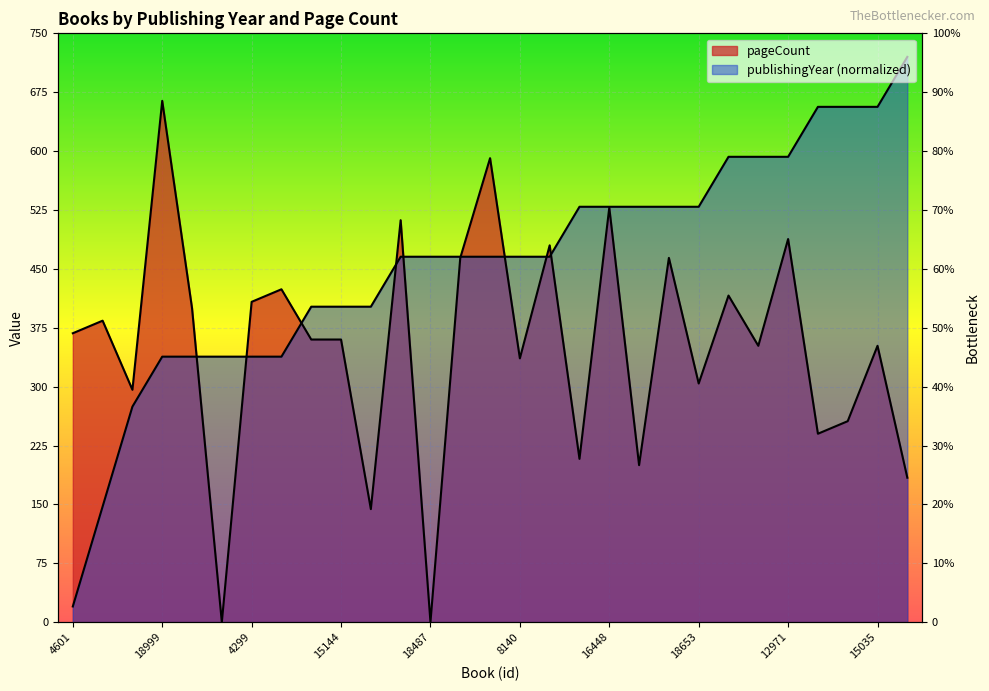

What is the label of the 27th point from the right?

4340